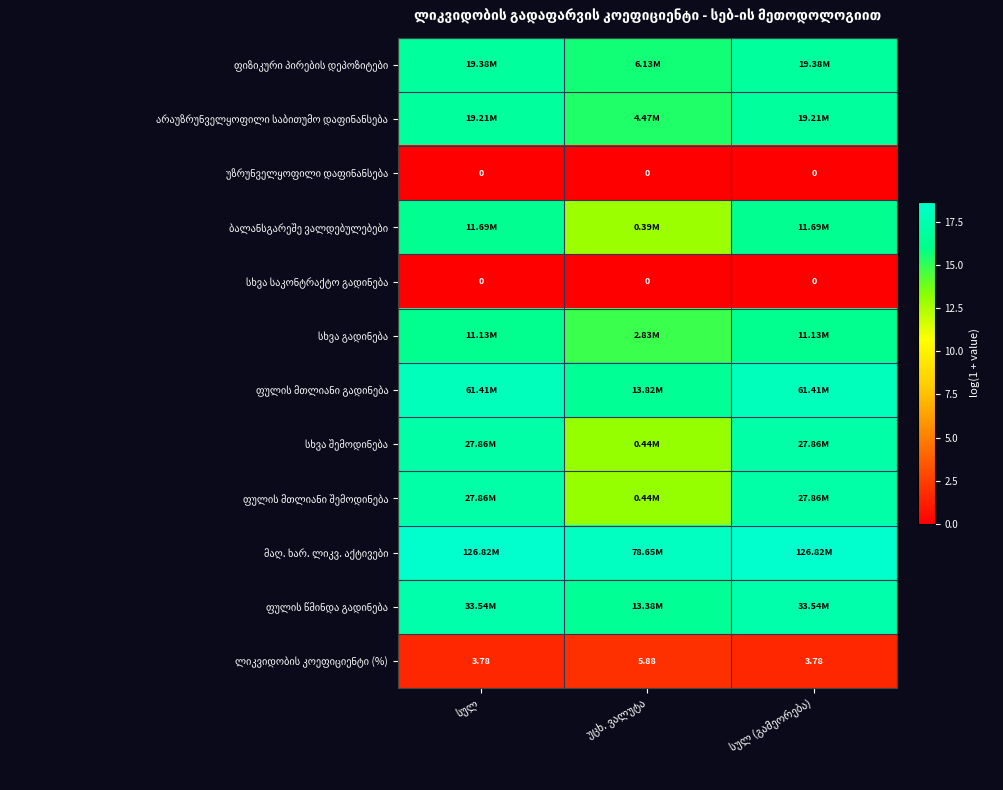

How many data points does each series have?

3